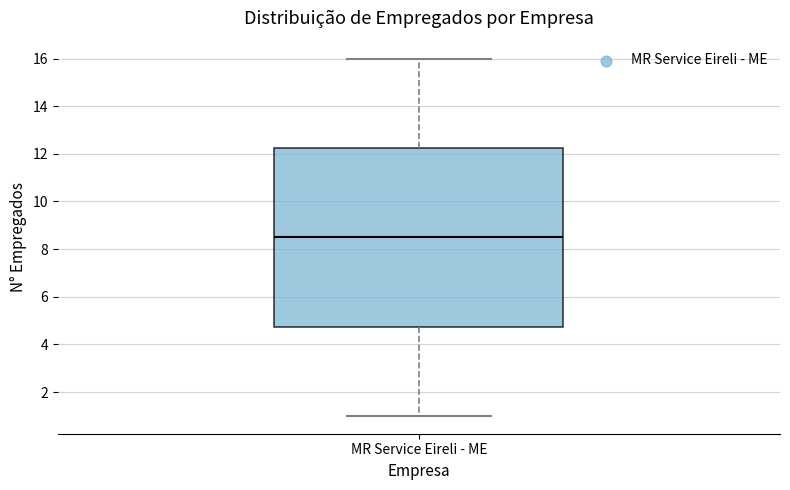

Transcribe this box plot: give where the median line is, the range the box spans, and where the two whiskers end, as read against the y-axis. The values are not printed on the chart, so give them approximately, as read against the axis.

median 8.6, box 4.8 to 12.2, whiskers 1.0 to 16.0